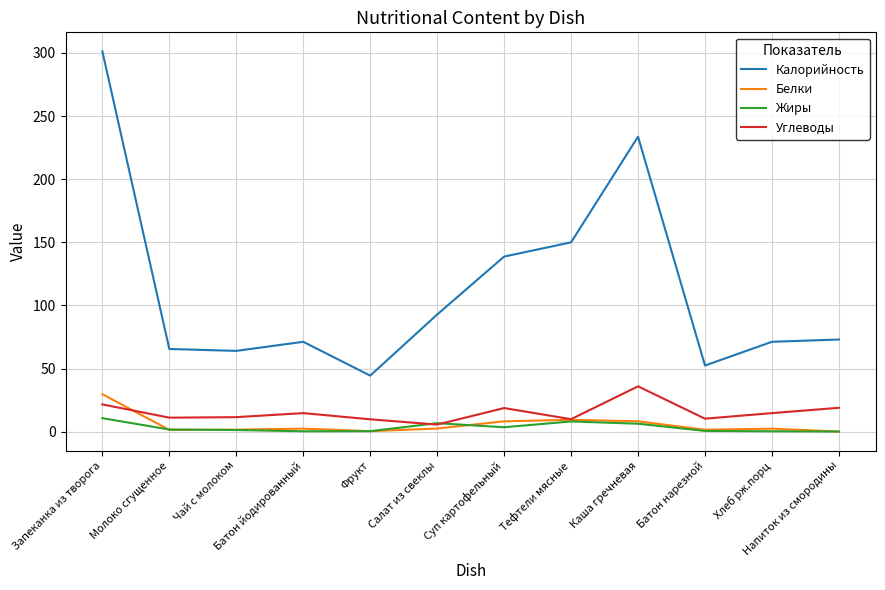

Between Запеканка из творога and Салат из свеклы, which series saw the biggest shift?

Калорийность